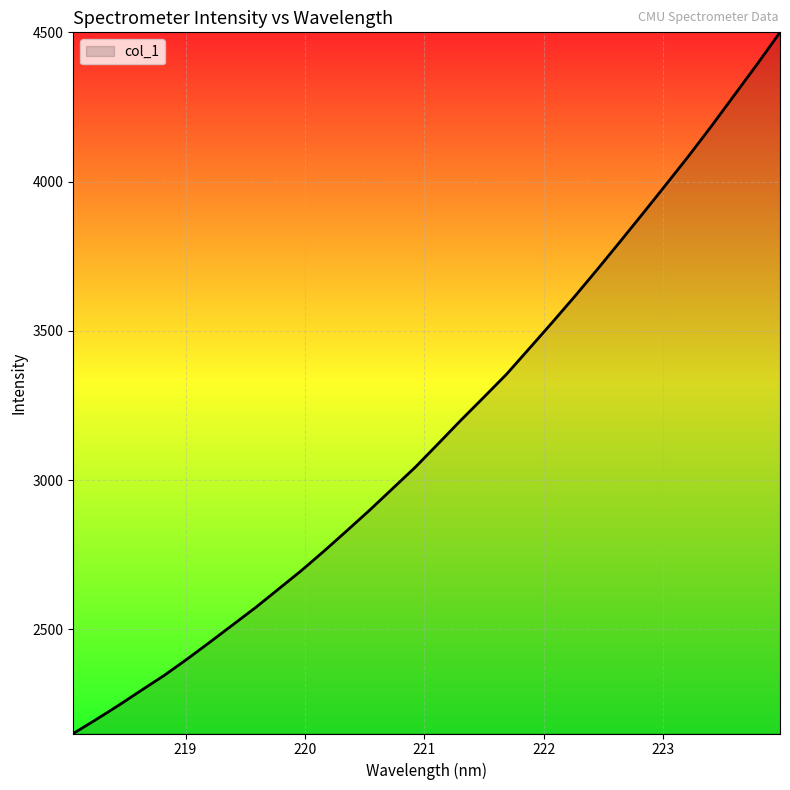

What is the difference between the maximum and minimum values?

2349.0